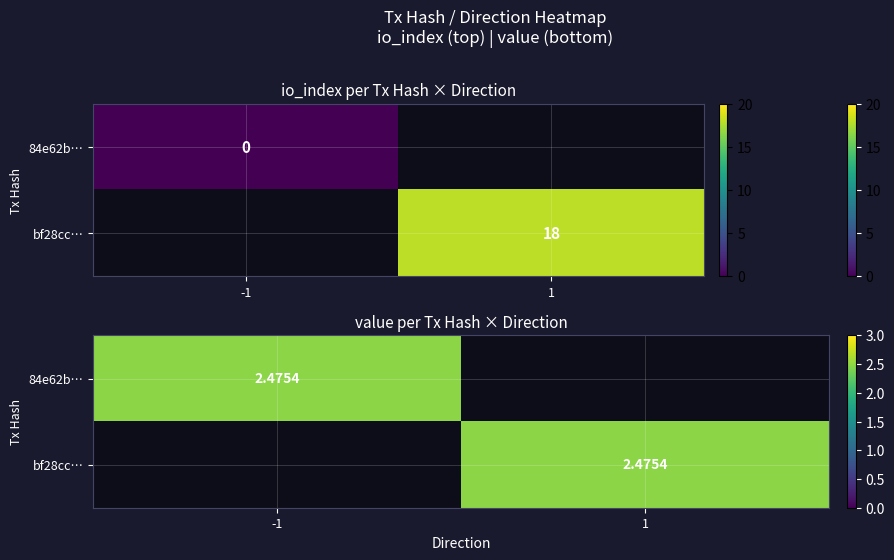

How many data points does each series have?

2